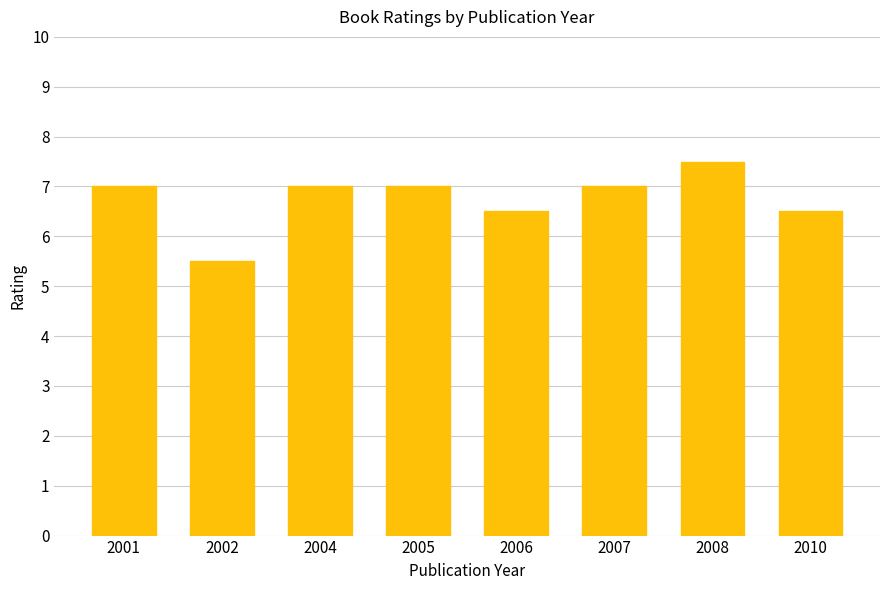

What is the approximate value at 2007?

7.0